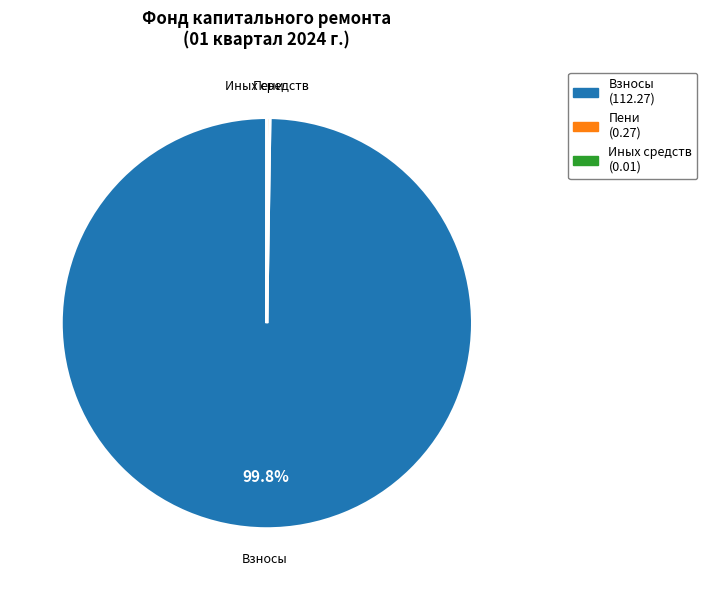

Is there a majority slice in this chart?

Yes